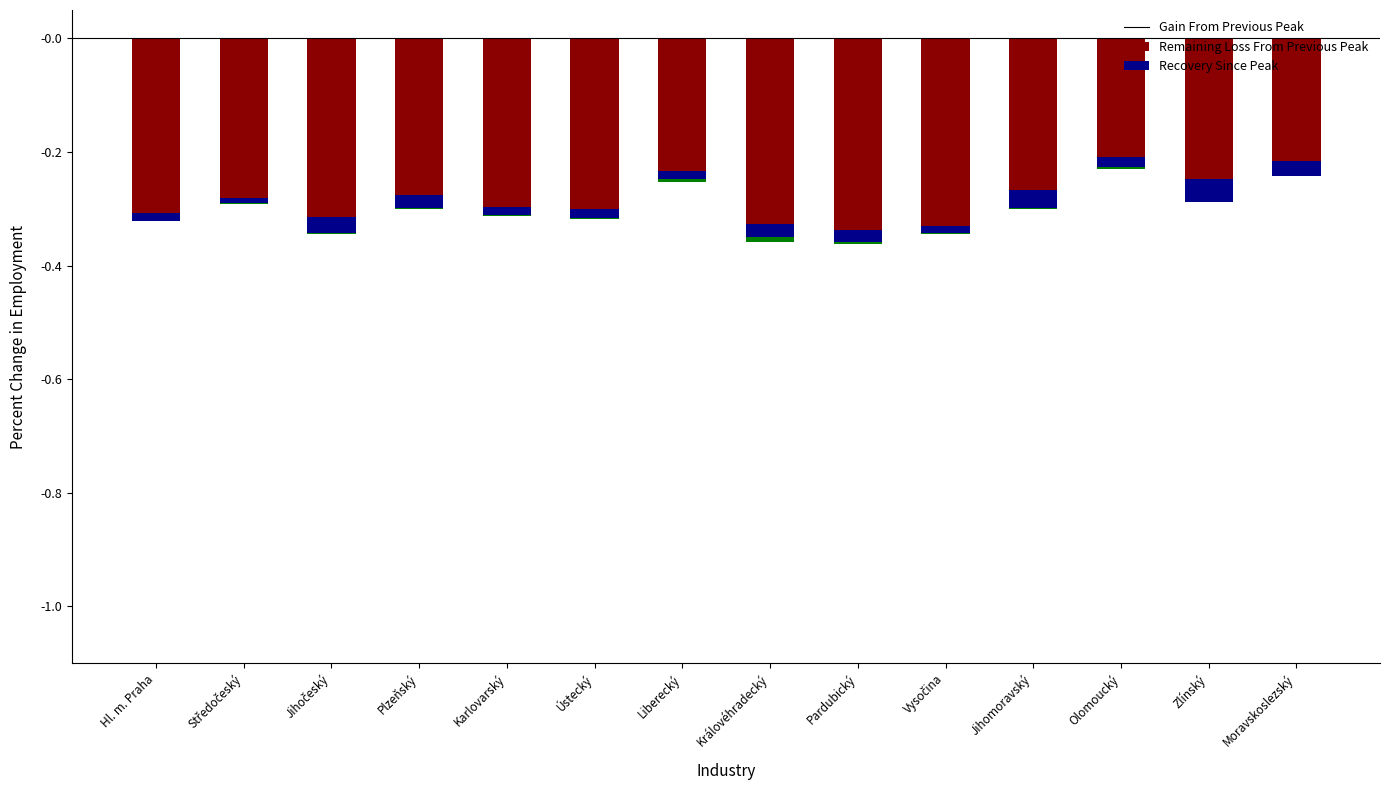

Which category has the highest value in the Recovery Since Peak series?

Středočeský